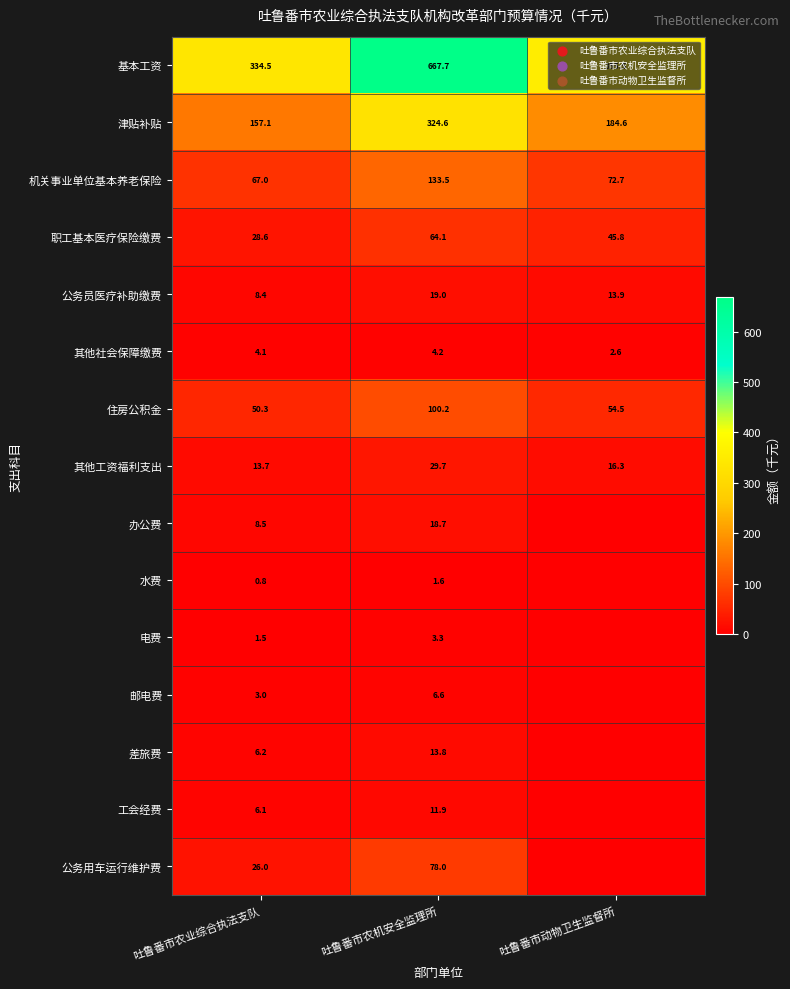

Which label corresponds to the smallest value in the chart?

吐鲁番市动物卫生监督所